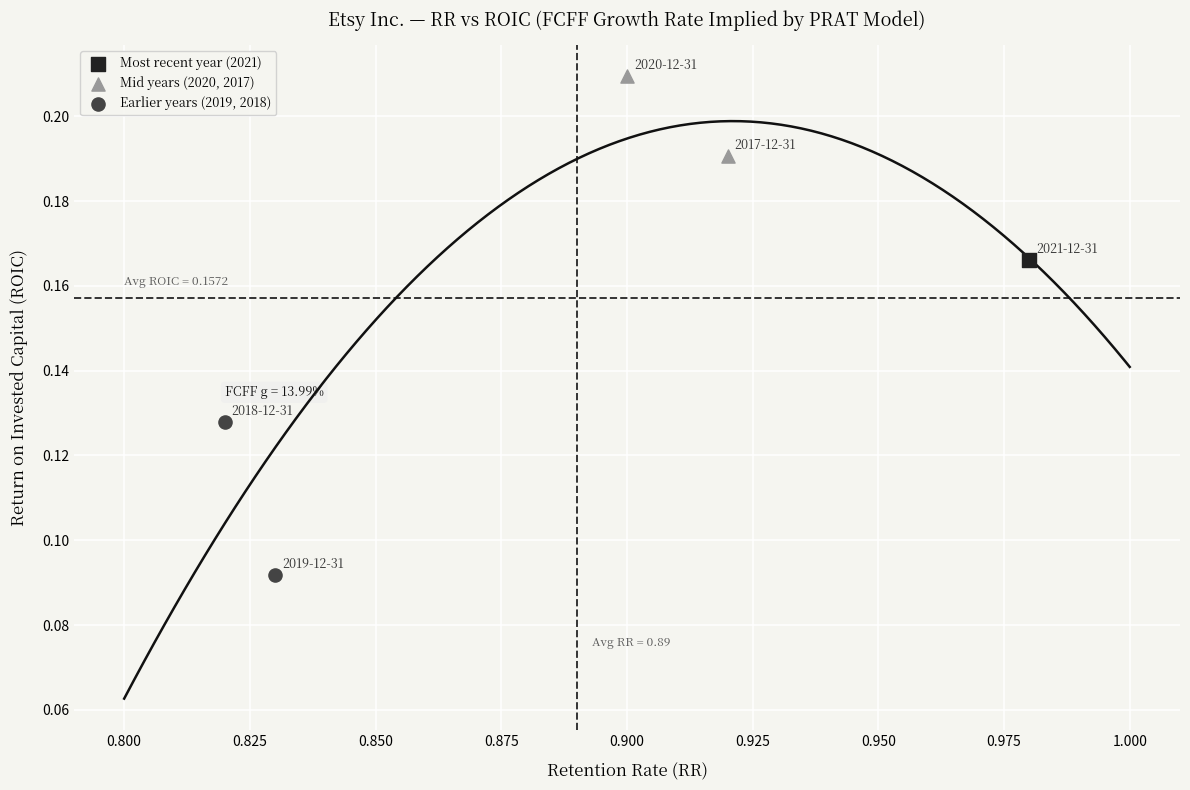

Which series reaches the maximum Y coordinate?

Mid years (2020, 2017)